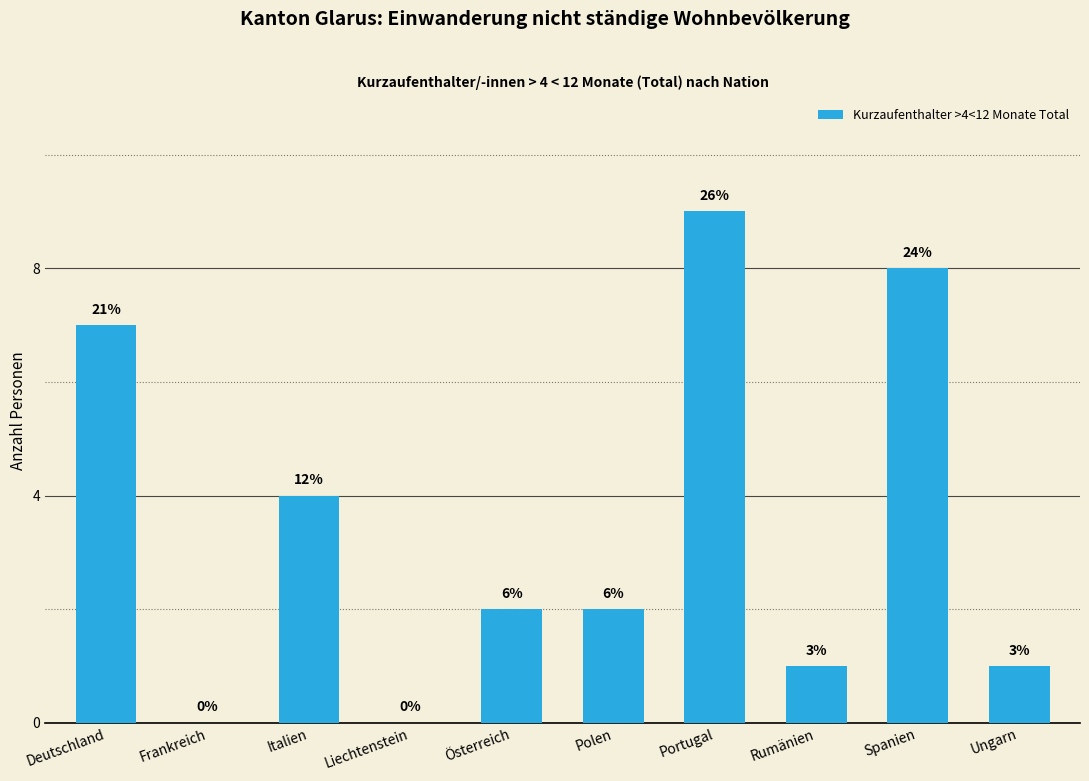

Are the bars horizontal?

No